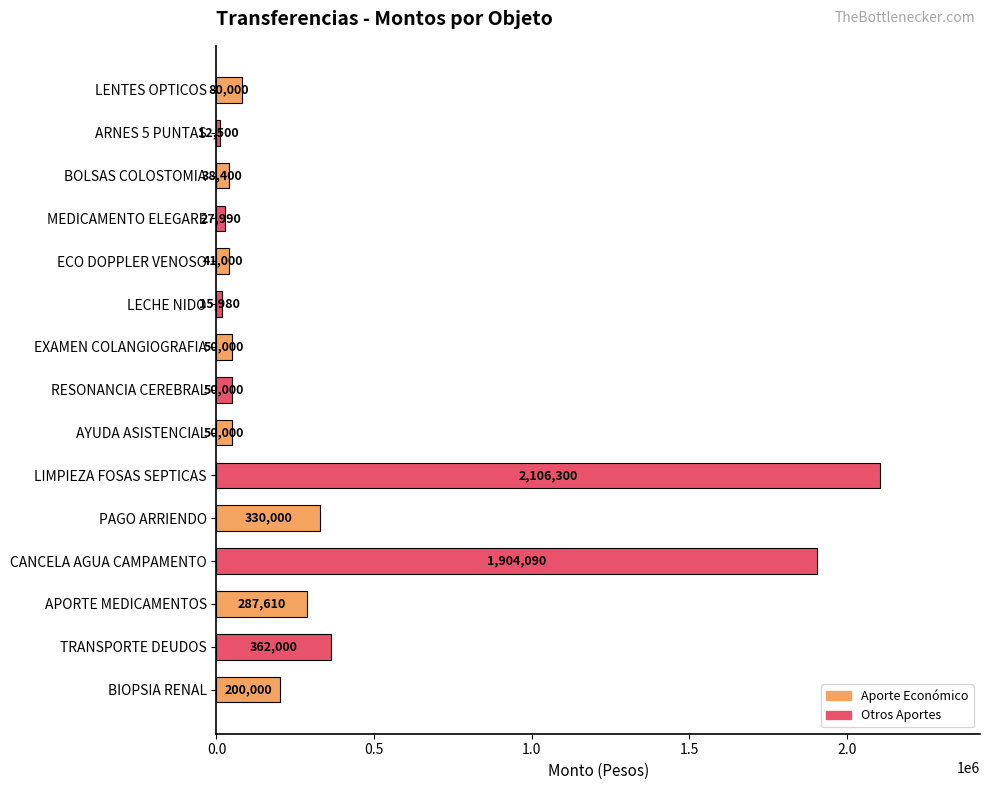

Approximately how many times larger is the value at LENTES OPTICOS compared to EXAMEN COLANGIOGRAFIA?

1.6